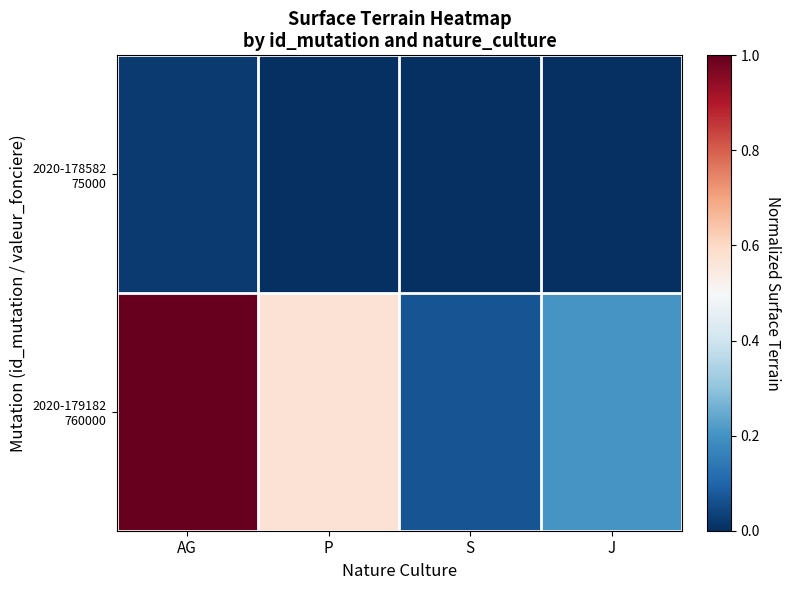

Which series changed the most between S and J?

2020-179182 760000